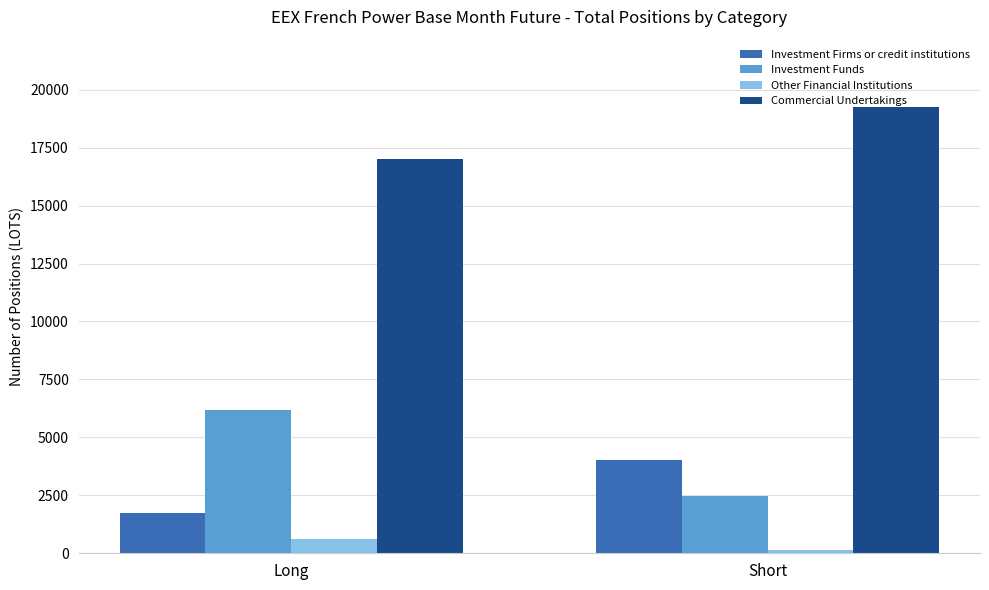

What position from the left is Short?

2